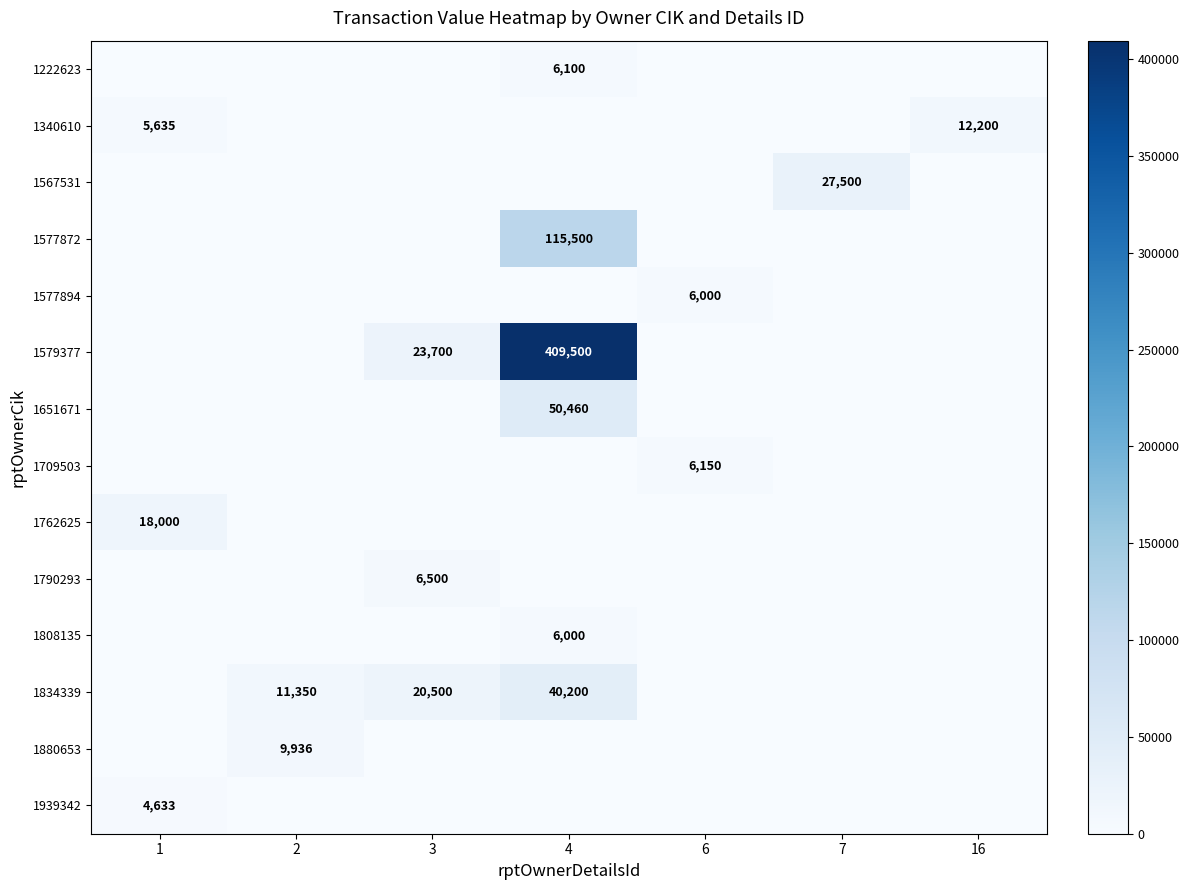

The value of 1579377 at 4 is 409500. True or false?

True